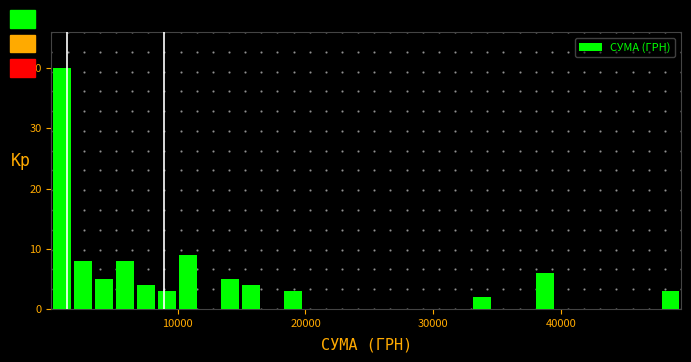

Read against the x-axis, roughly where is the centre of the tallest bar?

1000